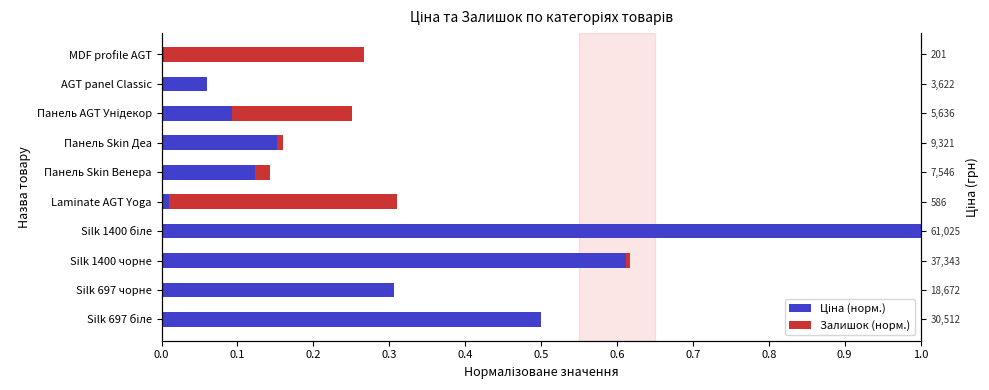

How many groups of bars are there?

10